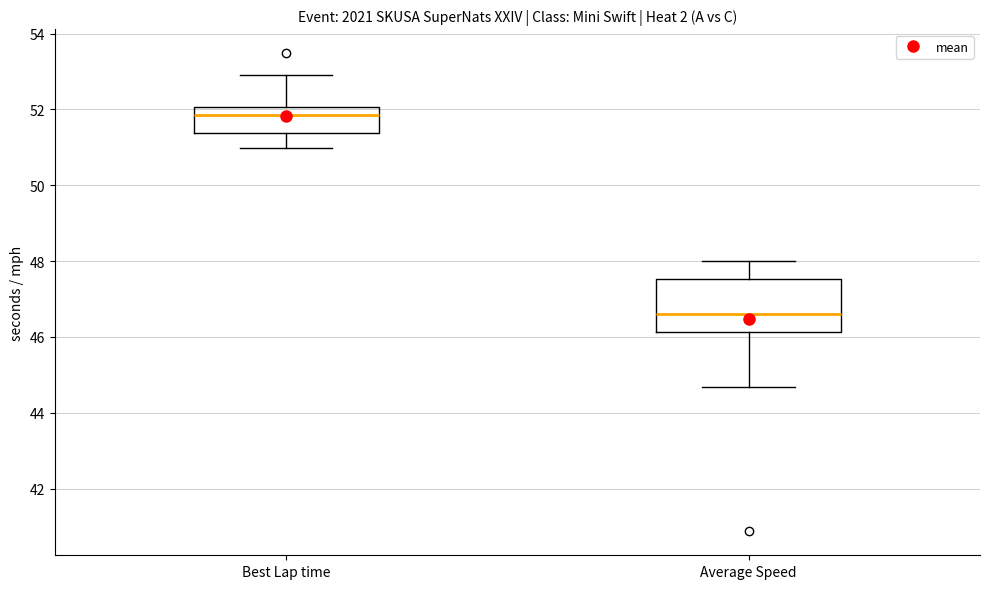

Which box is the tallest, from its lower edge to its upper edge?

Average Speed